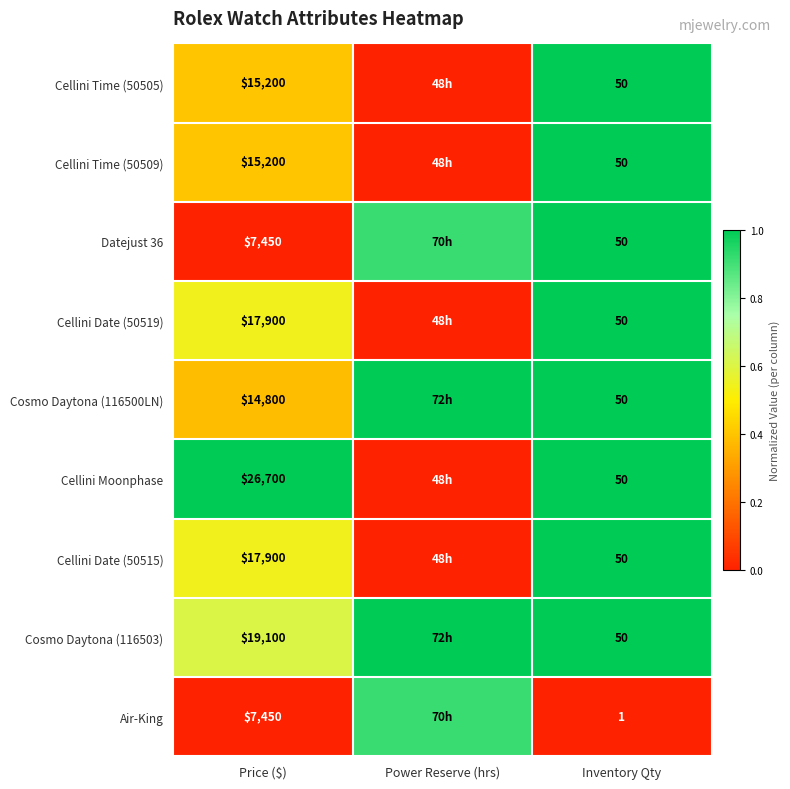

What is the maximum value for Cosmo Daytona (116500LN)?

1.0